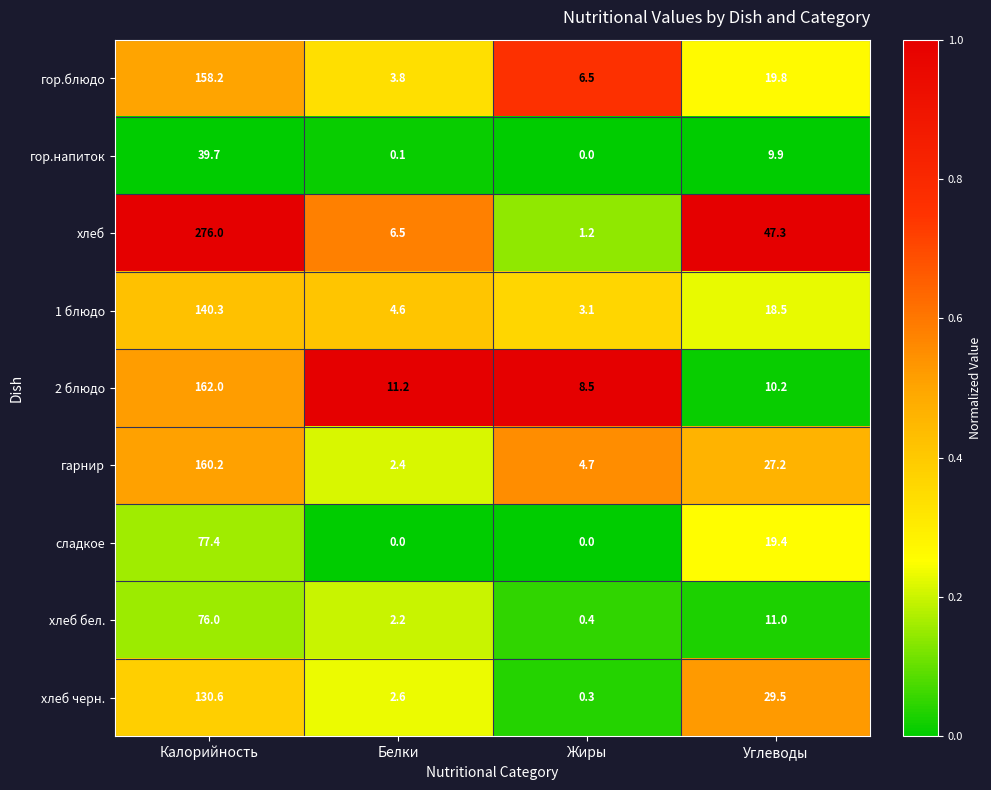

Which series has the largest total across all categories?

хлеб